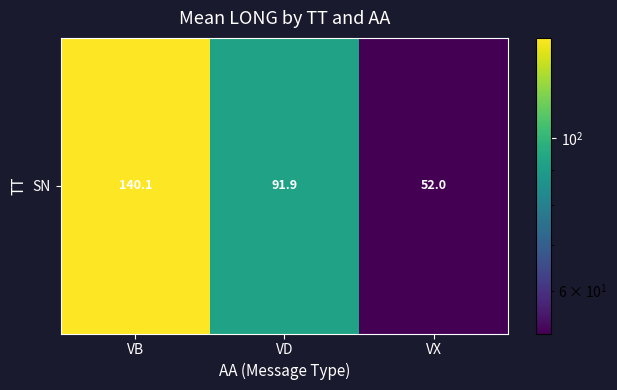

Between VX and VB, which is larger?

VB